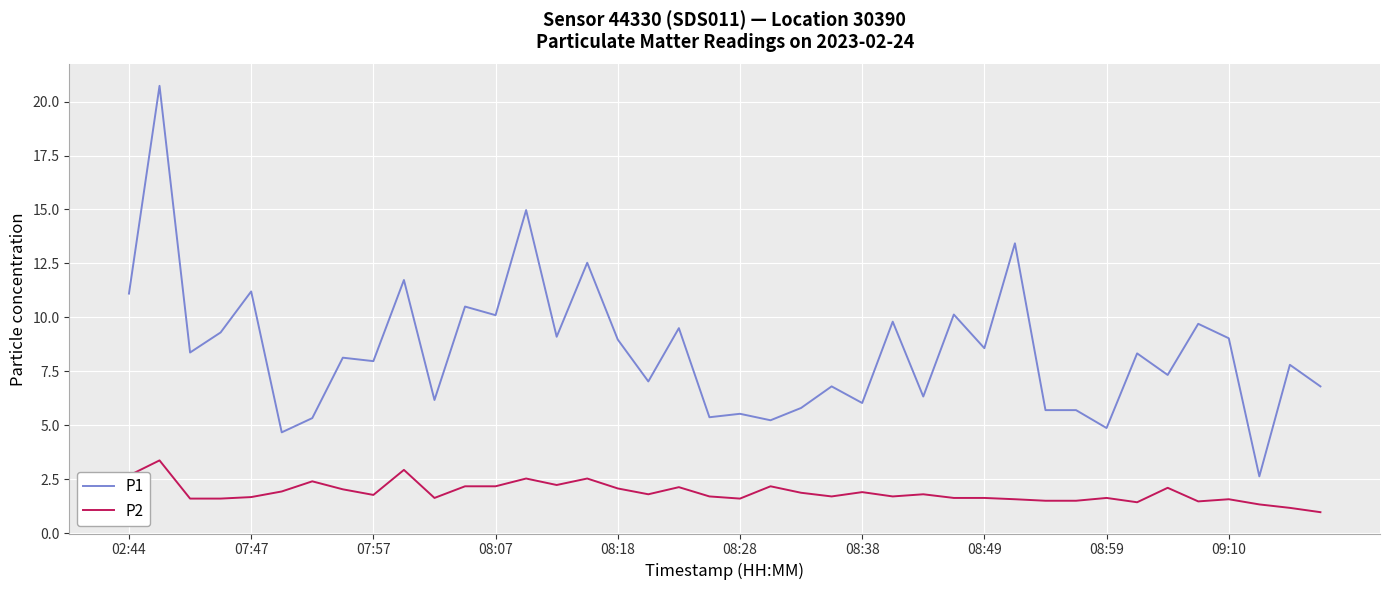

List the series in order of their peak value, highest first.

P1, P2